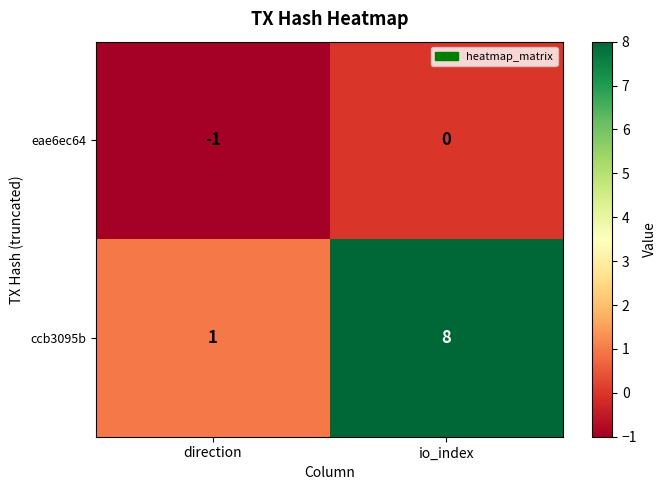

Reading left to right, extract all data points from this chart.

eae6ec64: direction=-1	io_index=0
ccb3095b: direction=1	io_index=8